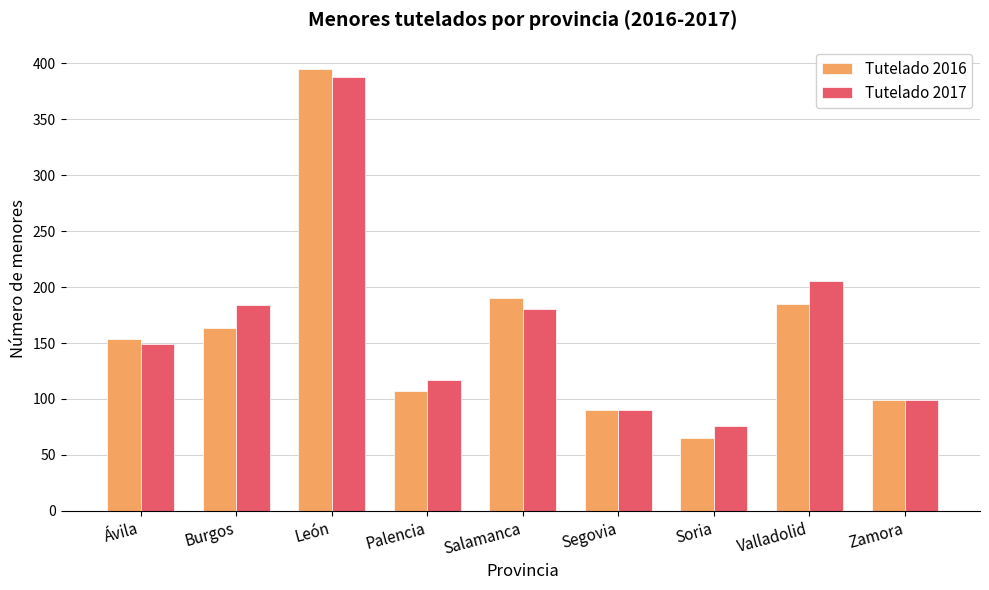

Read the Tutelado 2017 value at Salamanca.

180